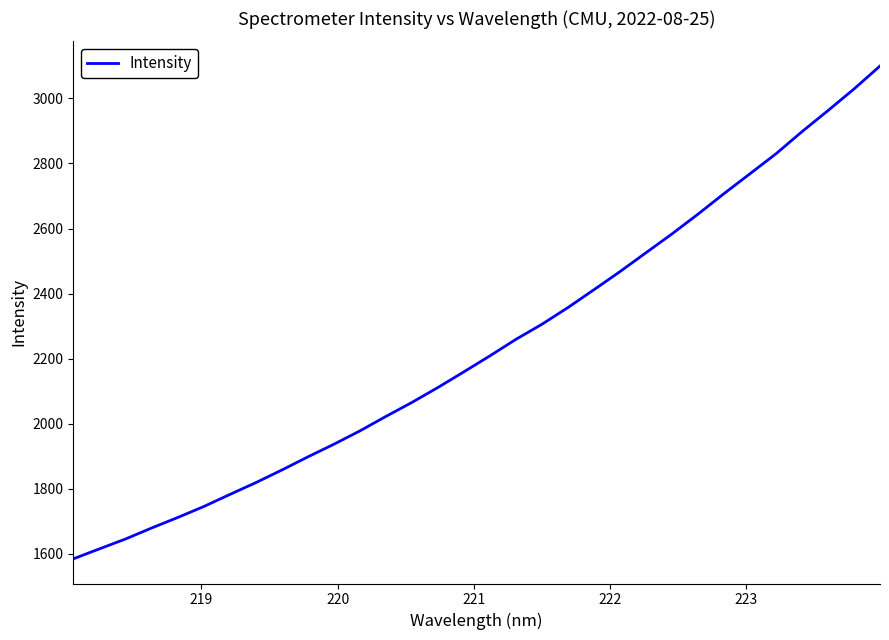

What is the difference between the maximum and minimum values?

1515.5